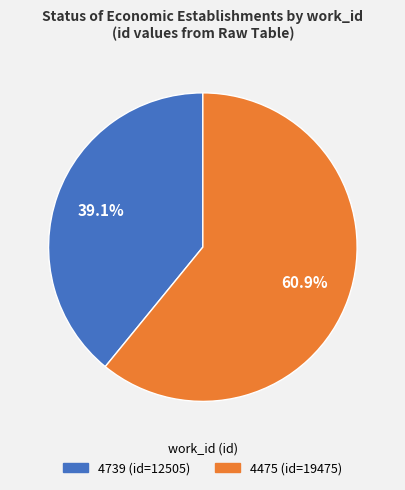

Which category accounts for the majority?

4475